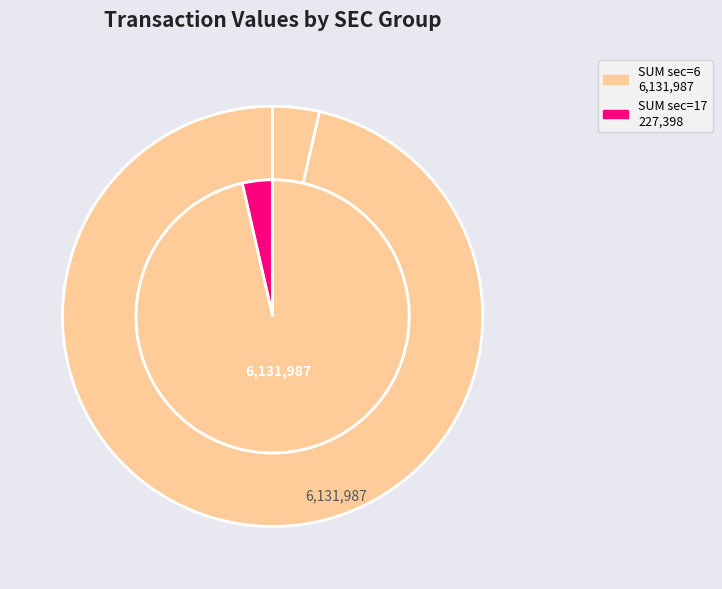

Between 6 and 6, which is larger?

6